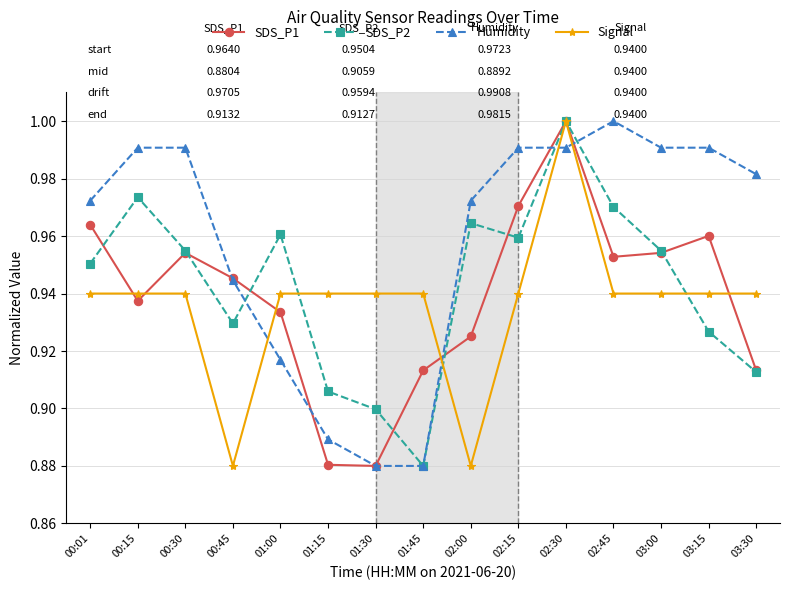

What position from the left is 01:15?

6